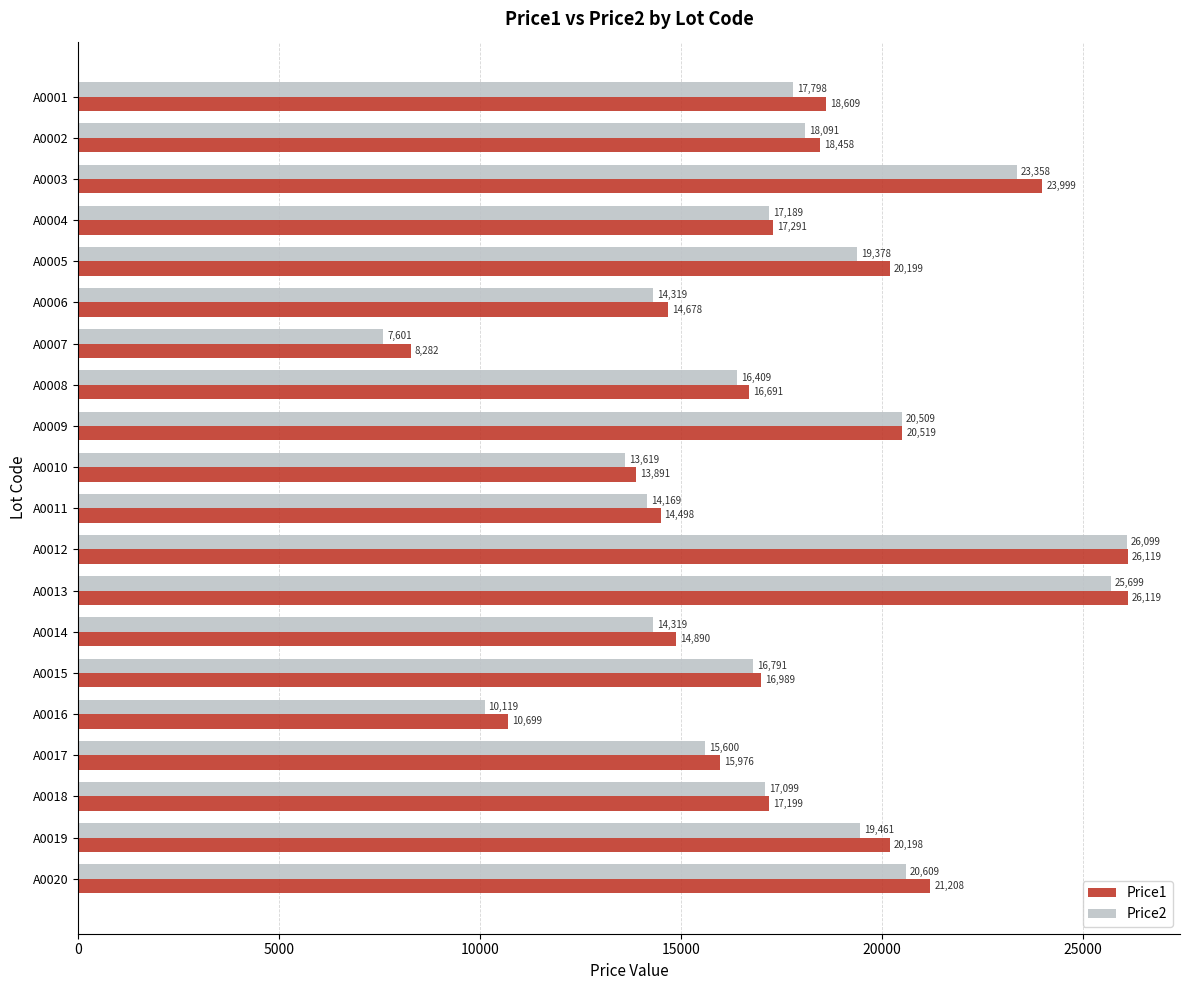

What is the sum of all Price2 values?

348236